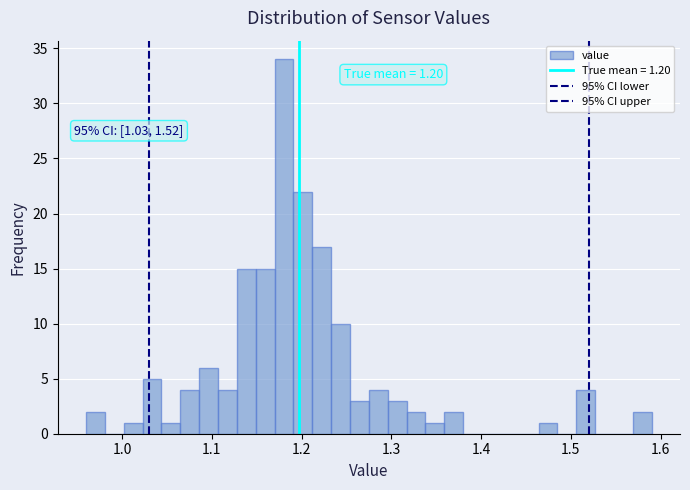

Around what value on the x-axis is the tallest bar? Give the approximate position of its centre, as read against the axis.

1.18